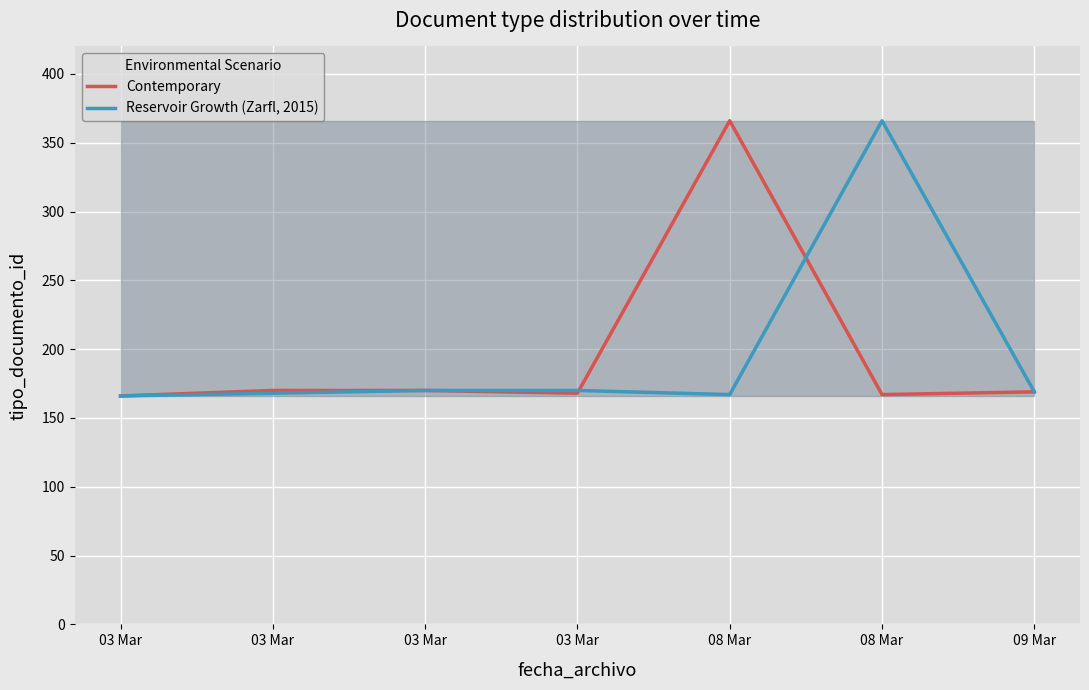

Is this an area chart (filled region under the line)?

Yes